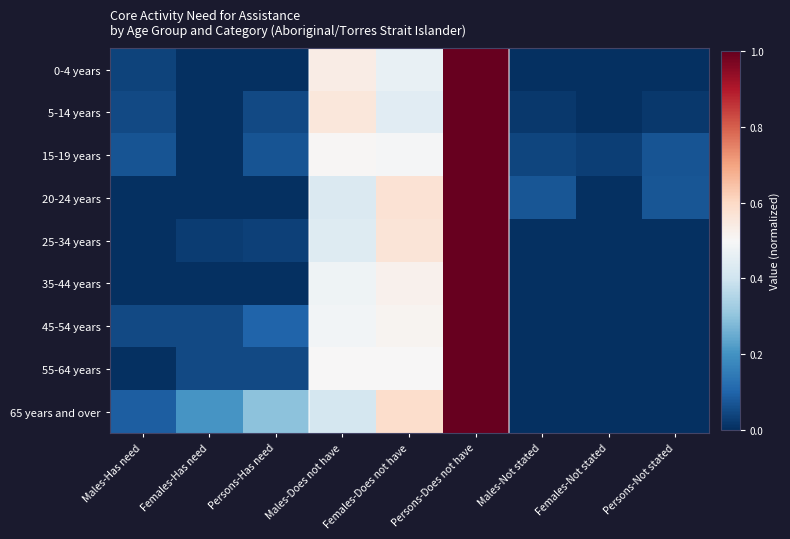

How many data points does each series have?

9